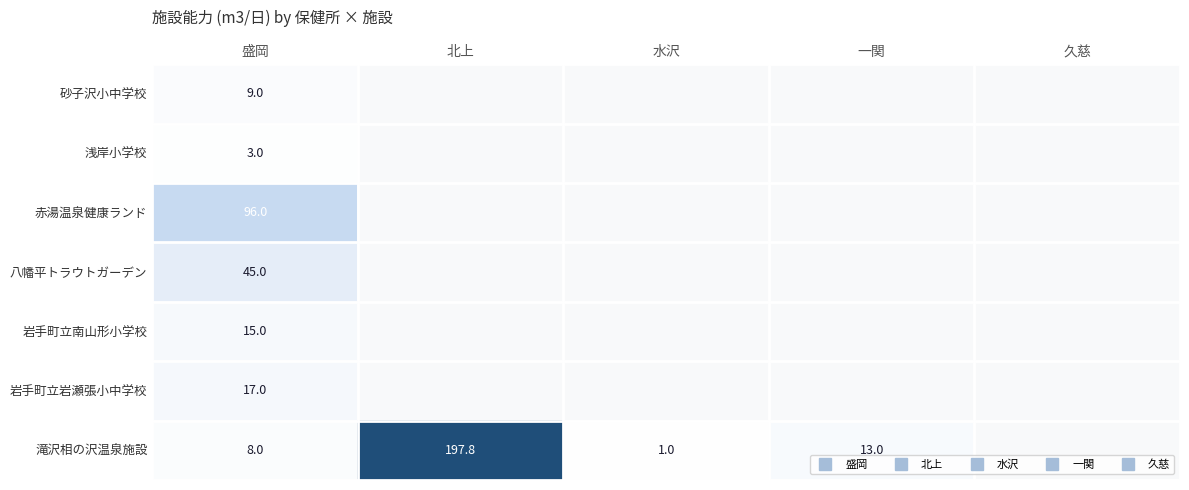

Which label corresponds to the smallest value in the chart?

北上